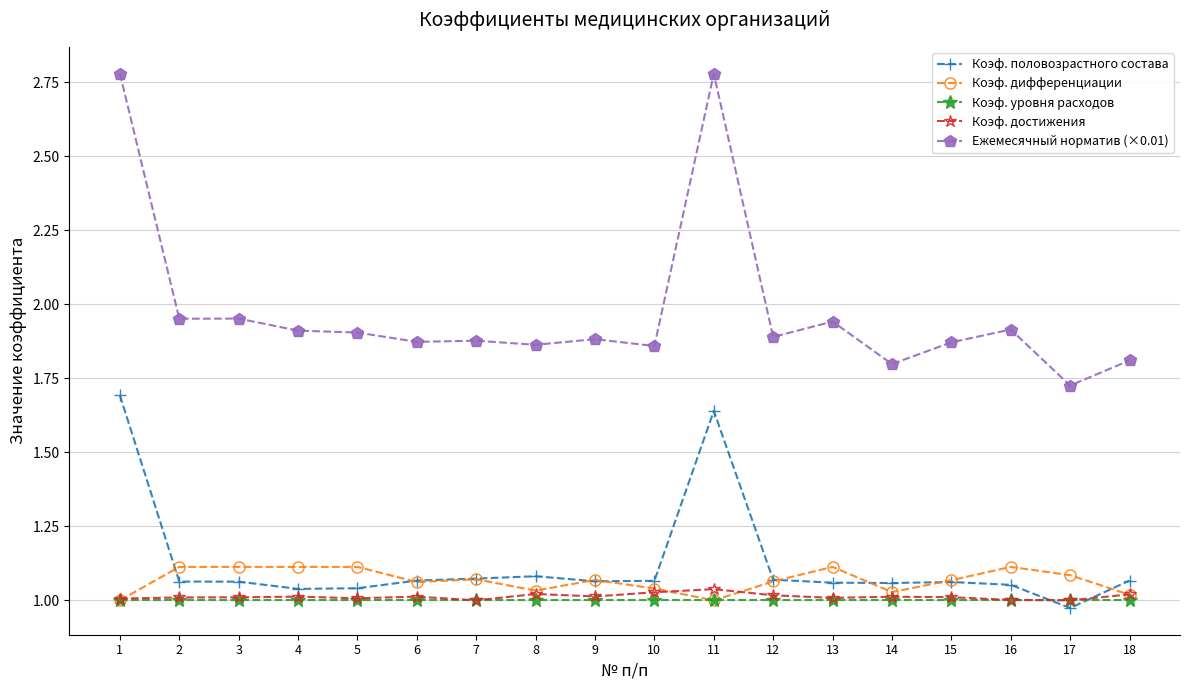

Is it true that Коэф. уровня расходов equals 1.4 at 16?

False